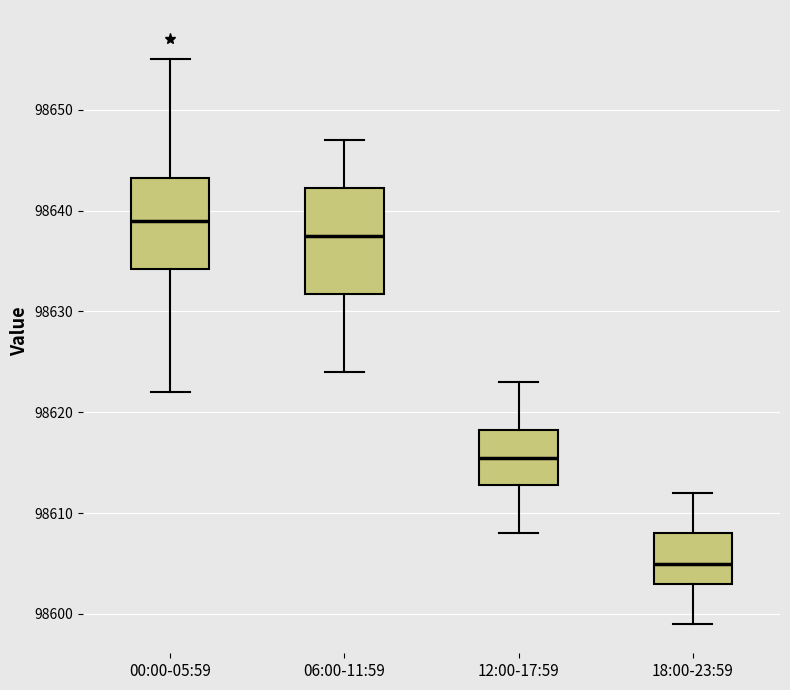

Which box's median line is the highest?

00:00-05:59